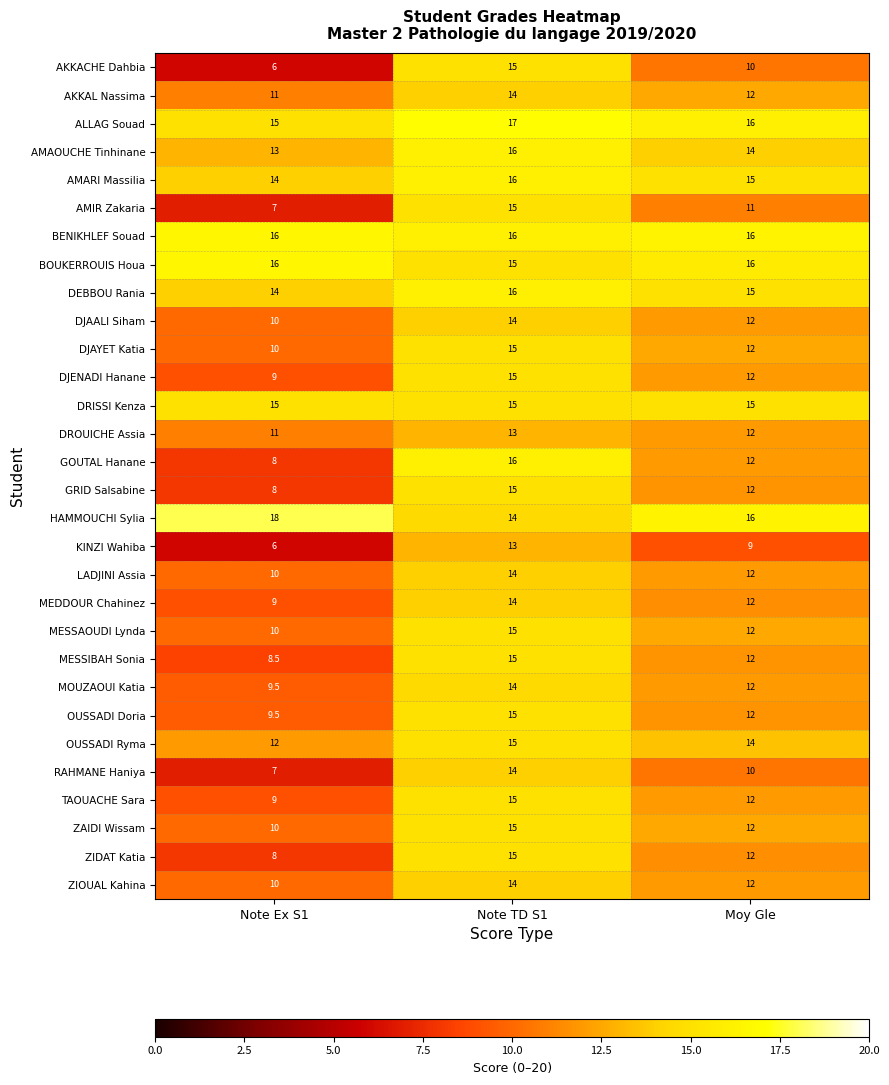

Where does the OUSSADI Ryma series first go above 14?

Note TD S1